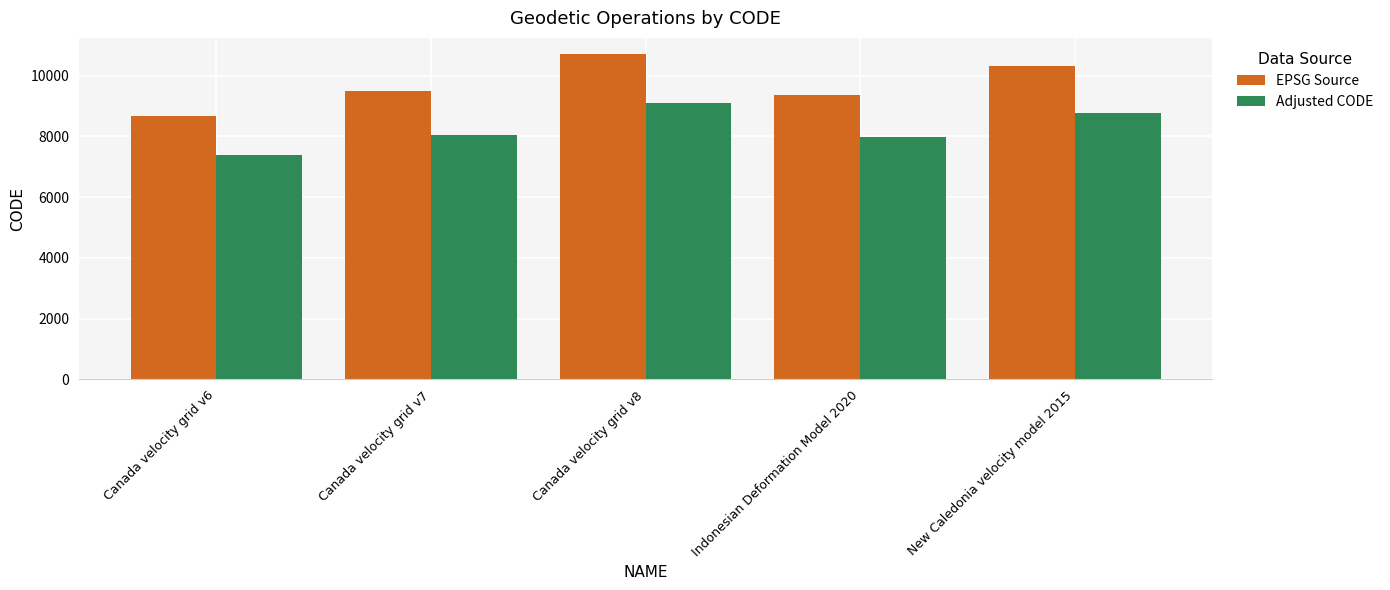

List the series in order of their overall mean, highest first.

EPSG Source, Adjusted CODE